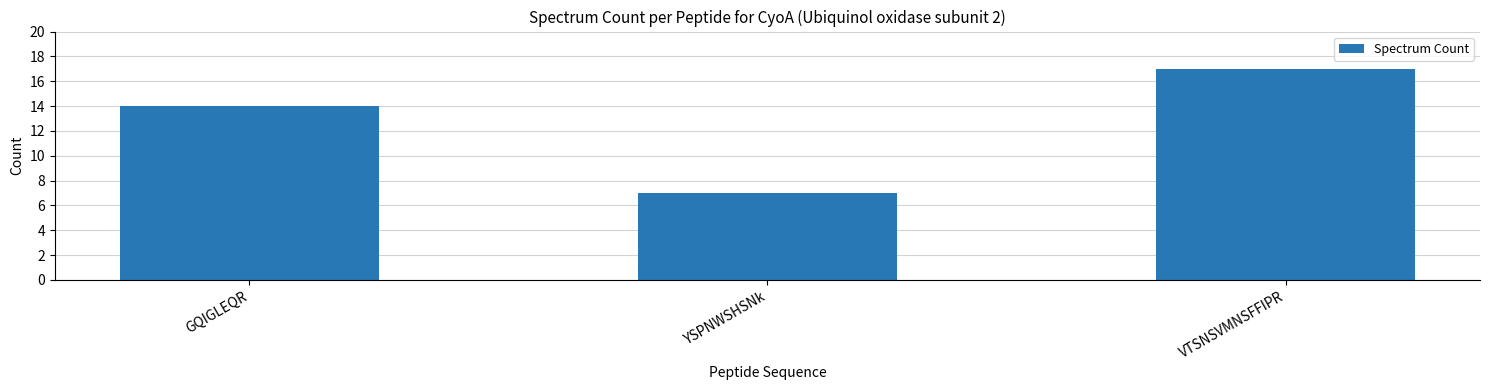

What position from the right is YSPNWSHSNk?

2